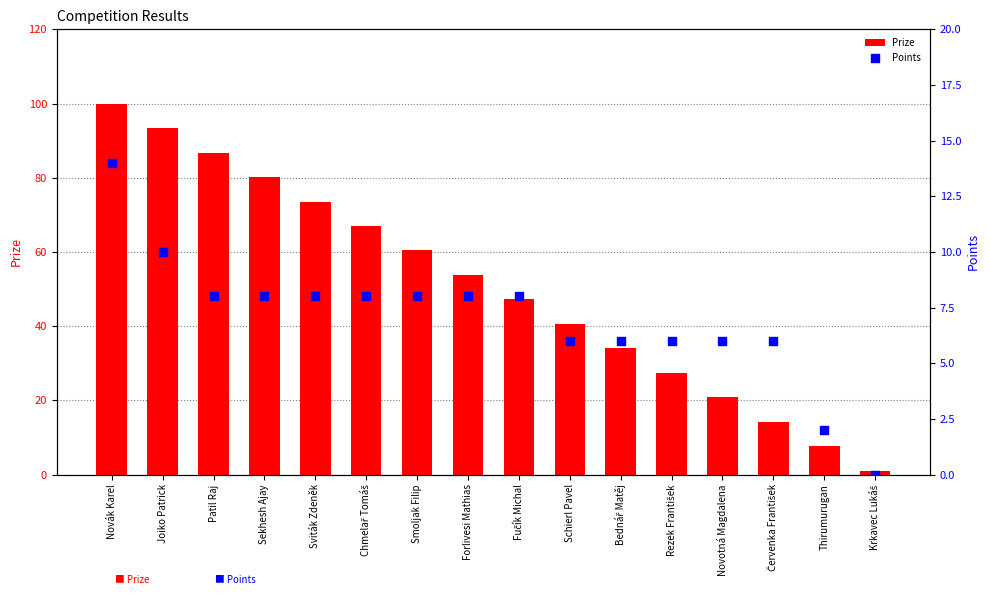

What are all the series names shown in the legend?

Prize, Points